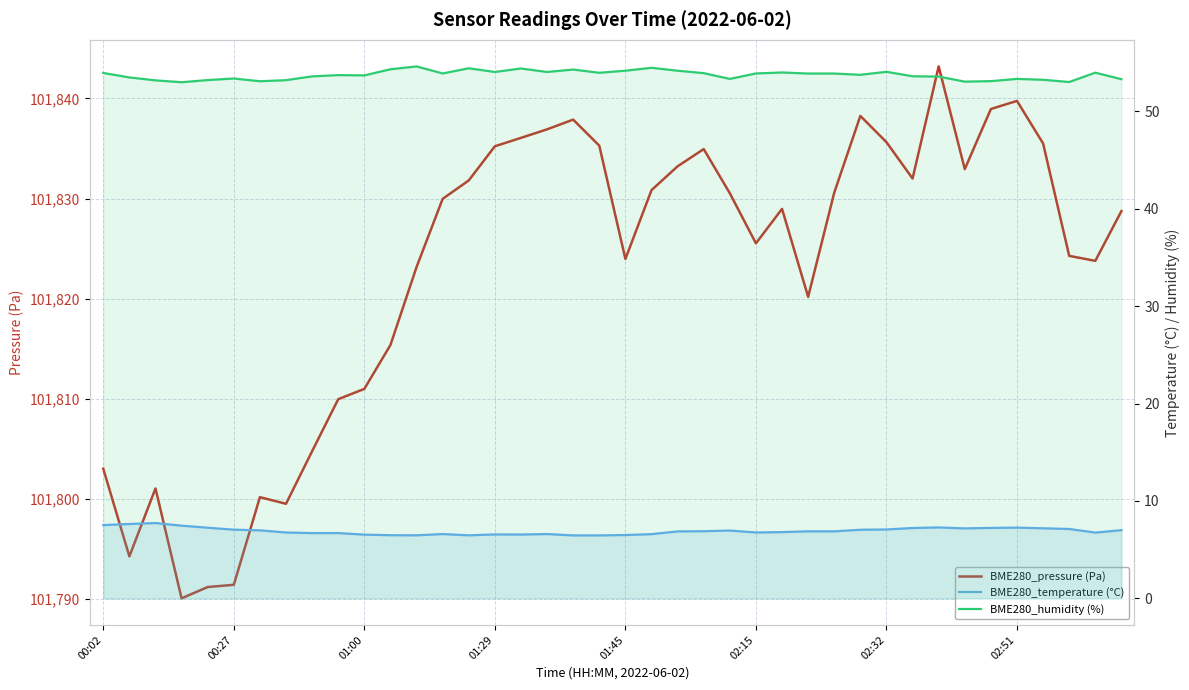

What is the average value of the BME280_temperature (°C) series?

6.9